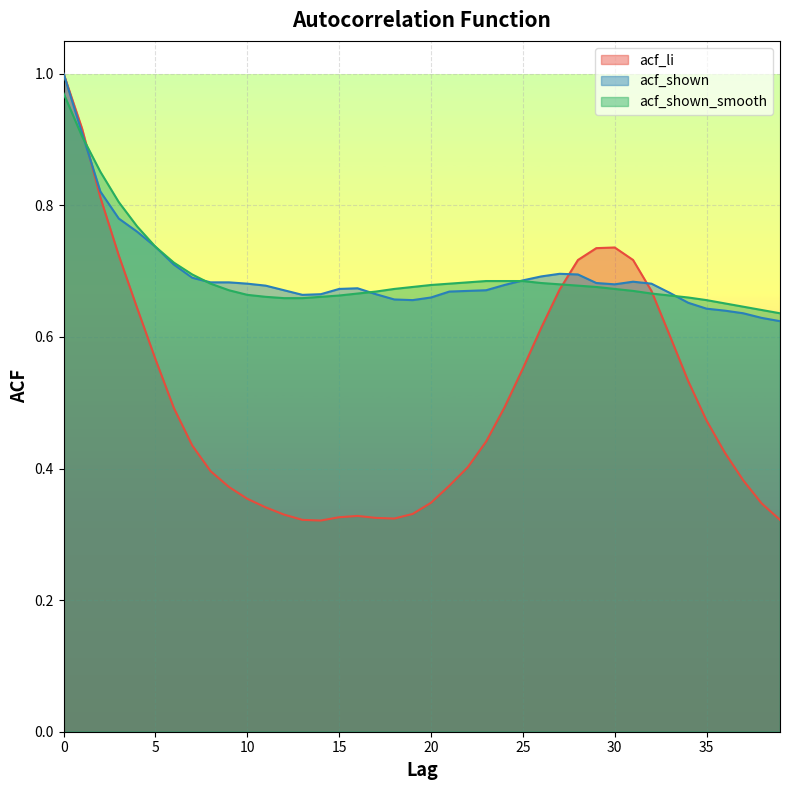

How many data points does each series have?

40